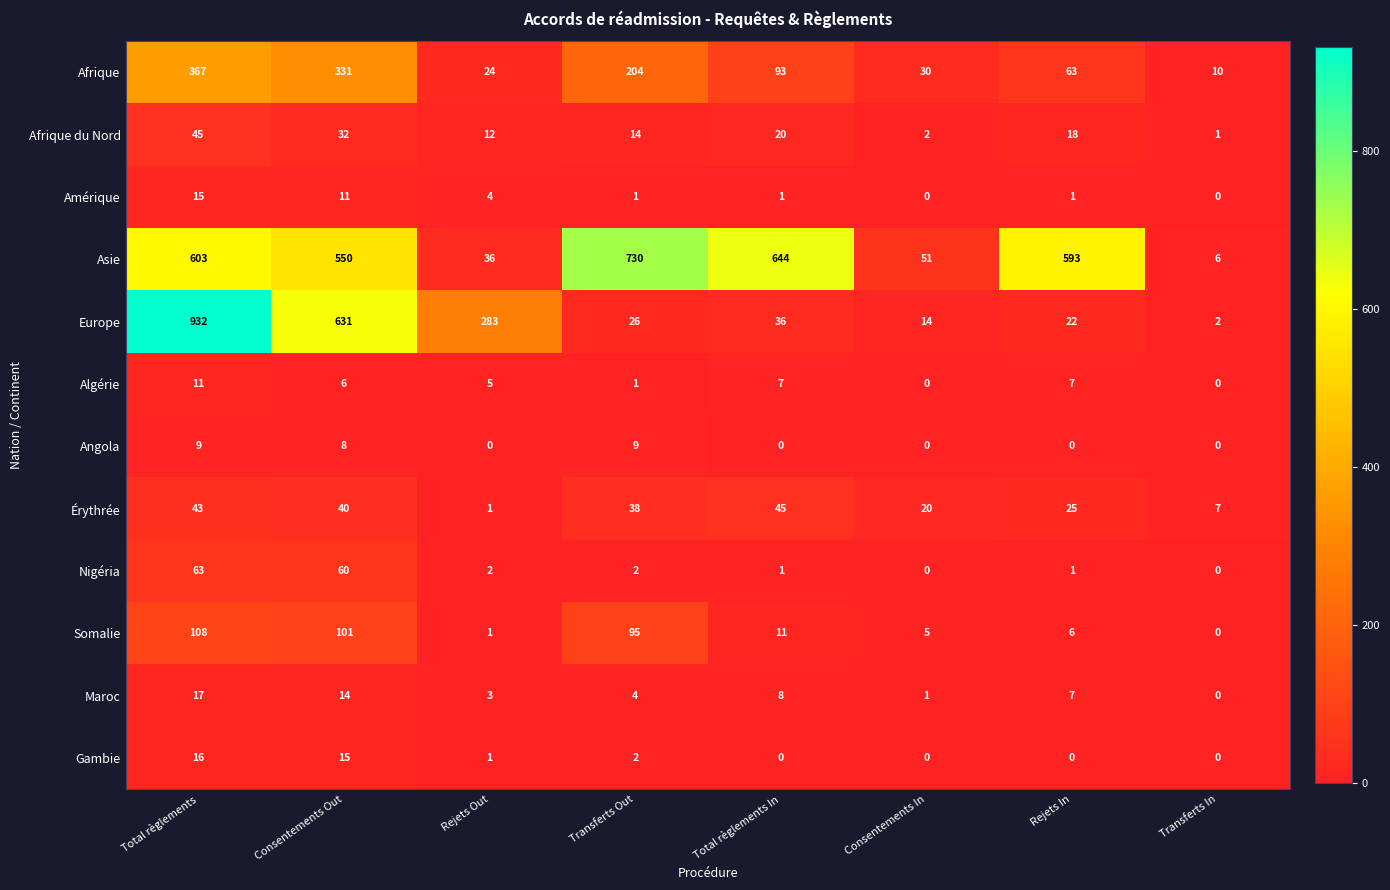

Is it true that Nigéria equals 1 at Total règlements In?

True